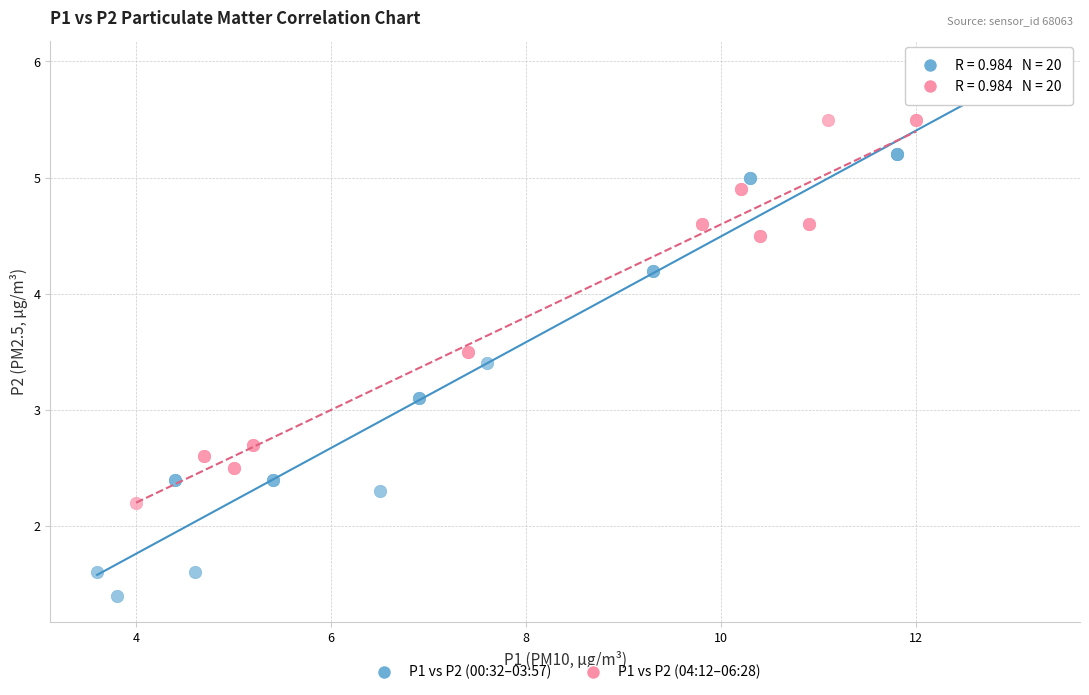

What are all the series names shown in the legend?

P1 vs P2 (00:32–03:57), P1 vs P2 (04:12–06:28)